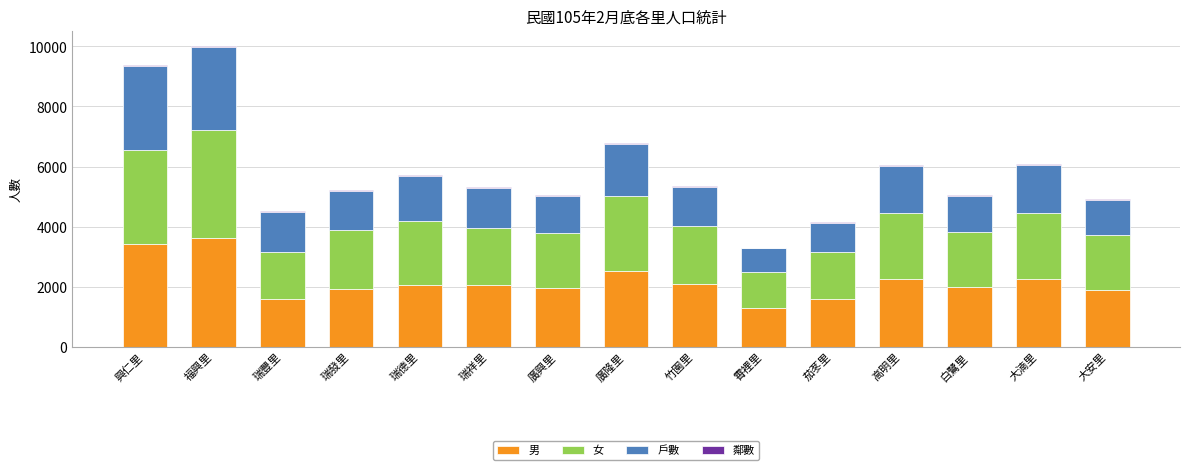

What is the maximum value for 男?

3627